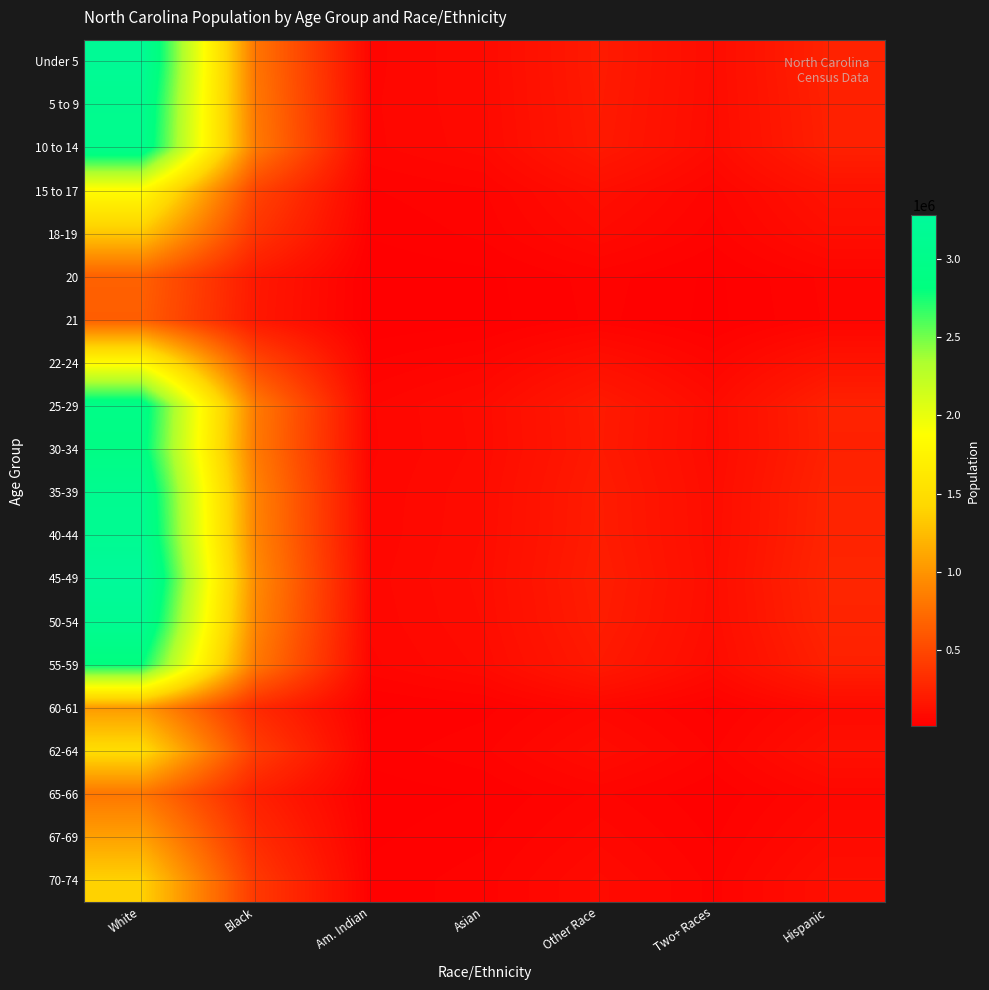

Reading left to right, what are all the values shown in this chart?

Under 5: White=3200000	Black=800000	Am. Indian=60000	Asian=90000	Other Race=200000	Two+ Races=100000	Hispanic=250000
5 to 9: White=3100000	Black=820000	Am. Indian=62000	Asian=88000	Other Race=195000	Two+ Races=98000	Hispanic=240000
10 to 14: White=3050000	Black=840000	Am. Indian=61000	Asian=85000	Other Race=190000	Two+ Races=95000	Hispanic=235000
15 to 17: White=1850000	Black=480000	Am. Indian=38000	Asian=51000	Other Race=116000	Two+ Races=58000	Hispanic=142000
18-19: White=1320000	Black=370000	Am. Indian=28000	Asian=43000	Other Race=89000	Two+ Races=45000	Hispanic=110000
20: White=670000	Black=188000	Am. Indian=14000	Asian=22000	Other Race=45000	Two+ Races=23000	Hispanic=56000
21: White=648000	Black=182000	Am. Indian=13500	Asian=21000	Other Race=43000	Two+ Races=22000	Hispanic=54000
22-24: White=1820000	Black=512000	Am. Indian=38500	Asian=60000	Other Race=122000	Two+ Races=60000	Hispanic=150000
25-29: White=2960000	Black=840000	Am. Indian=63000	Asian=97000	Other Race=198000	Two+ Races=98000	Hispanic=245000
30-34: White=2920000	Black=830000	Am. Indian=62000	Asian=95000	Other Race=195000	Two+ Races=96000	Hispanic=242000
35-39: White=3100000	Black=890000	Am. Indian=66000	Asian=102000	Other Race=208000	Two+ Races=103000	Hispanic=258000
40-44: White=3140000	Black=900000	Am. Indian=67000	Asian=104000	Other Race=210000	Two+ Races=105000	Hispanic=262000
45-49: White=3280000	Black=945000	Am. Indian=71000	Asian=108000	Other Race=220000	Two+ Races=110000	Hispanic=275000
50-54: White=3140000	Black=910000	Am. Indian=68000	Asian=104000	Other Race=212000	Two+ Races=106000	Hispanic=265000
55-59: White=2820000	Black=822000	Am. Indian=61000	Asian=94000	Other Race=191000	Two+ Races=95000	Hispanic=238000
60-61: White=1040000	Black=302000	Am. Indian=22500	Asian=34500	Other Race=70000	Two+ Races=35000	Hispanic=88000
62-64: White=1480000	Black=430000	Am. Indian=32000	Asian=49000	Other Race=100000	Two+ Races=50000	Hispanic=125000
65-66: White=810000	Black=235000	Am. Indian=17500	Asian=27000	Other Race=55000	Two+ Races=27500	Hispanic=69000
67-69: White=1080000	Black=313000	Am. Indian=23500	Asian=36000	Other Race=73000	Two+ Races=36500	Hispanic=91000
70-74: White=1385000	Black=402000	Am. Indian=30000	Asian=46000	Other Race=94000	Two+ Races=47000	Hispanic=117000